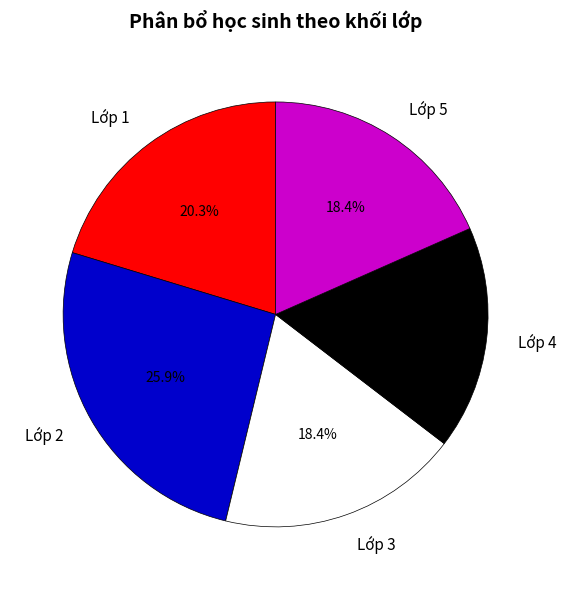

Is it true that Lớp 1 is 20% of the pie?

True